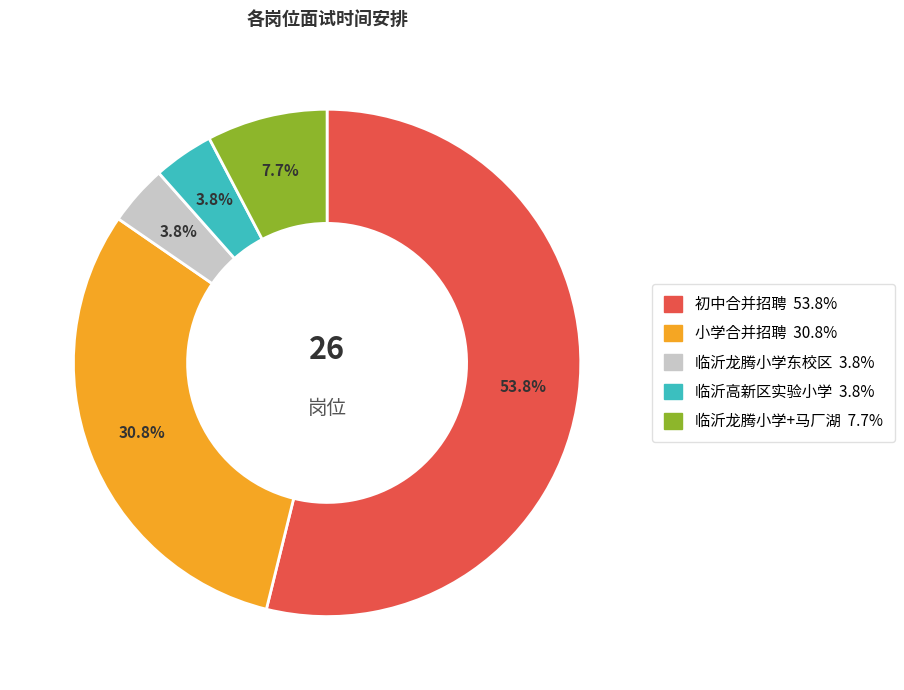

Is there any slice that represents more than half of the pie?

Yes